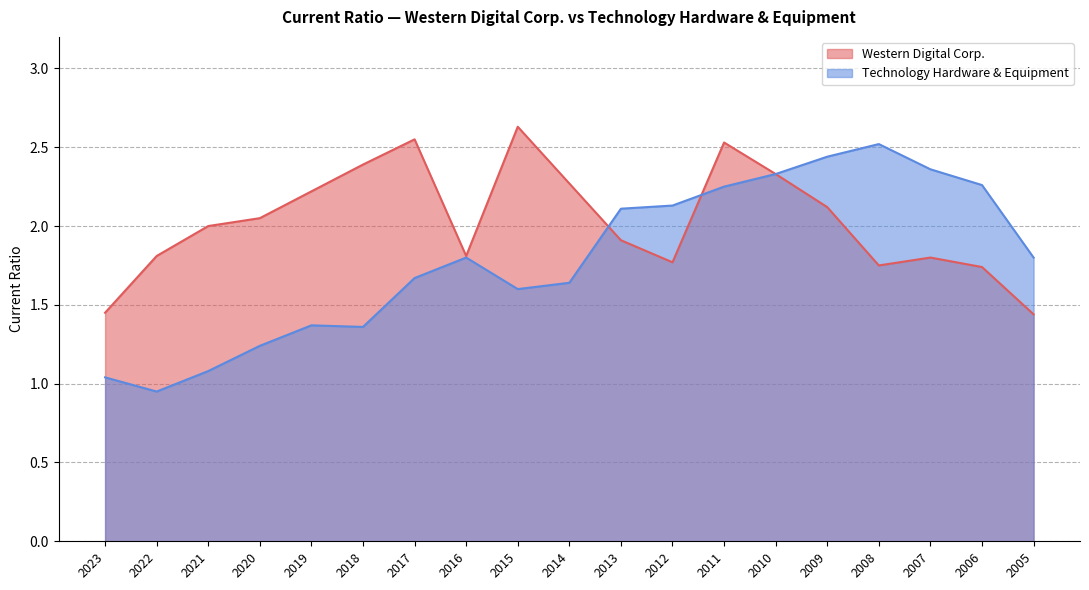

Which category has the highest value in the Western Digital Corp. series?

2015